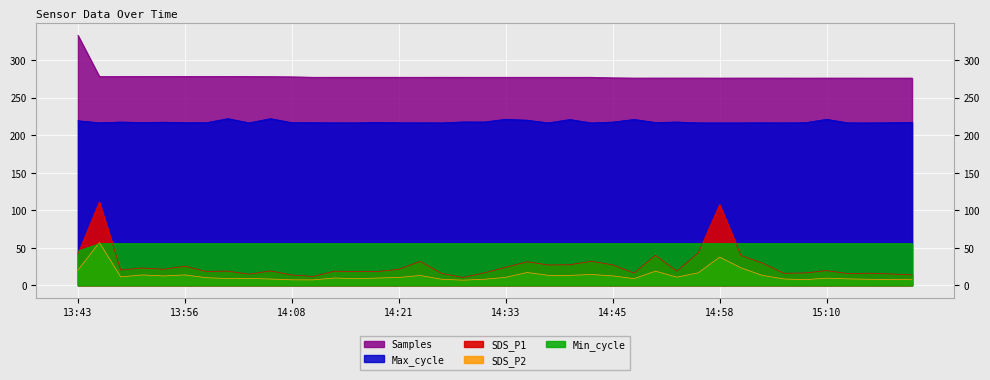

What is the minimum value for Samples?

276.1